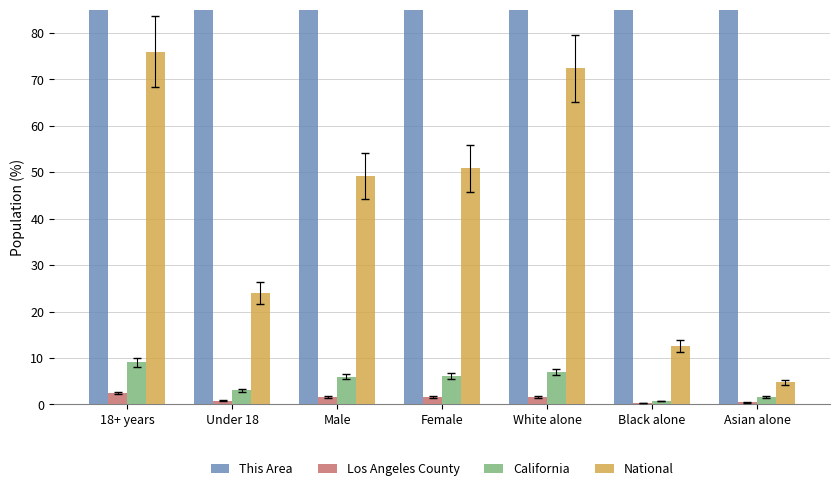

Is it true that California equals 6.0 at Male?

True